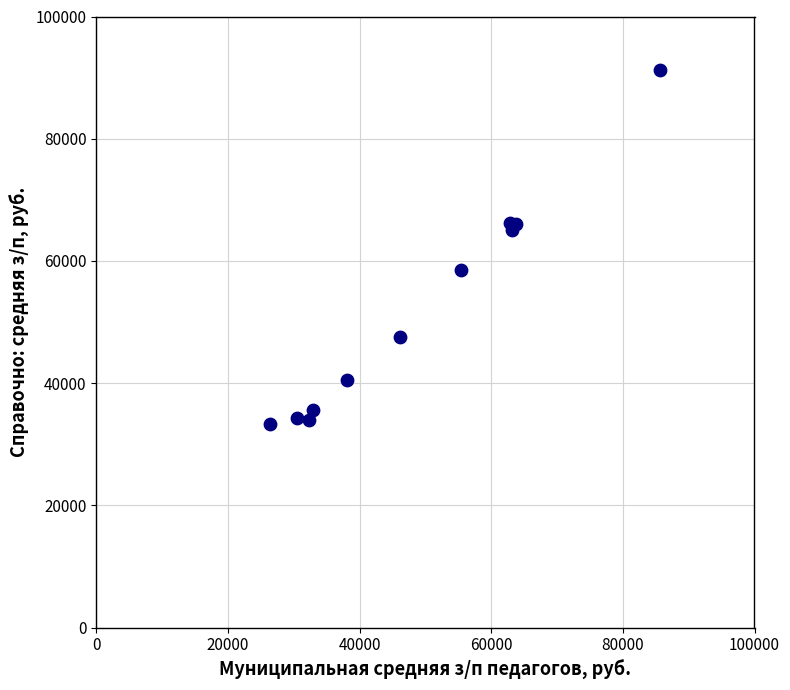

What Y value in the scatter plot is closest to 62308?

65017.9